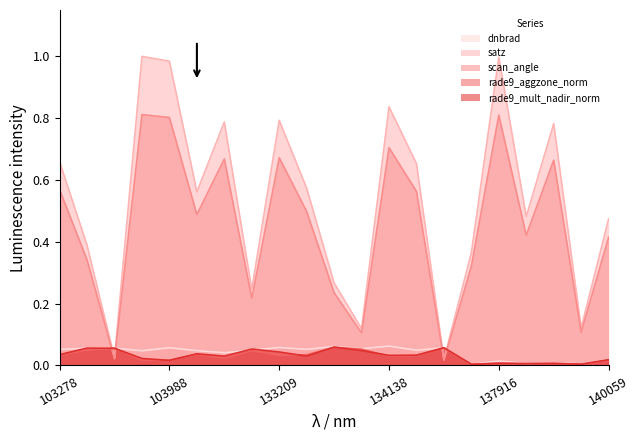

How many lines are shown in the chart?

5